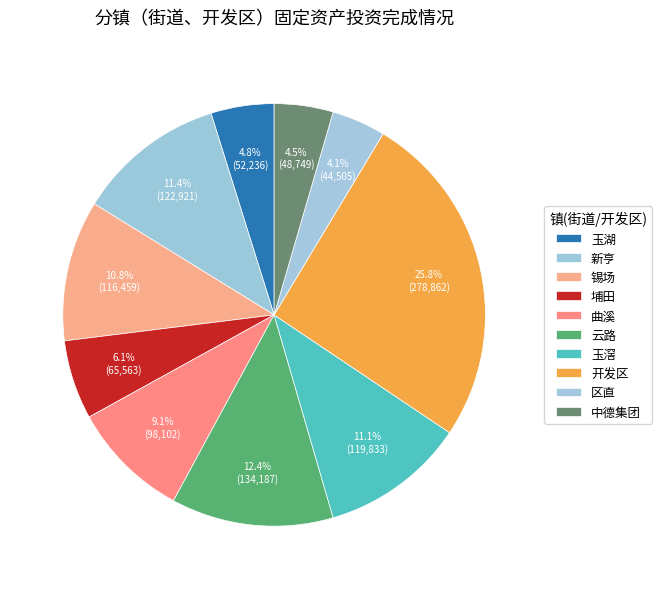

How many segments does this pie chart have?

10